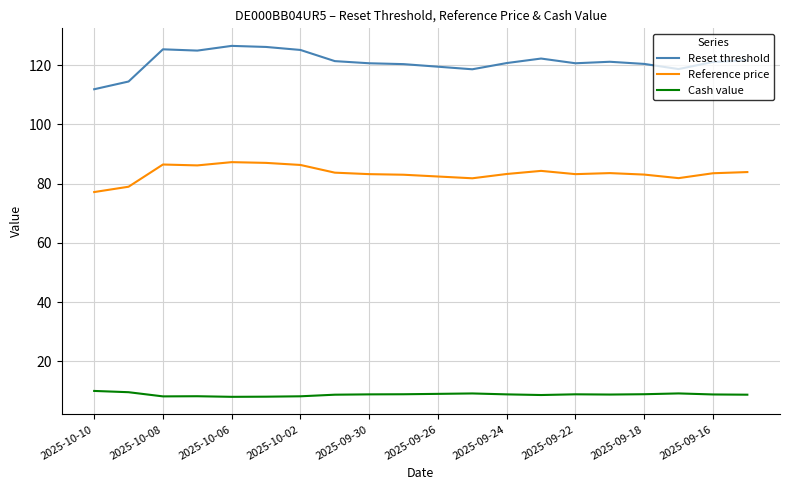

Which series has the widest spread of values?

Reset threshold